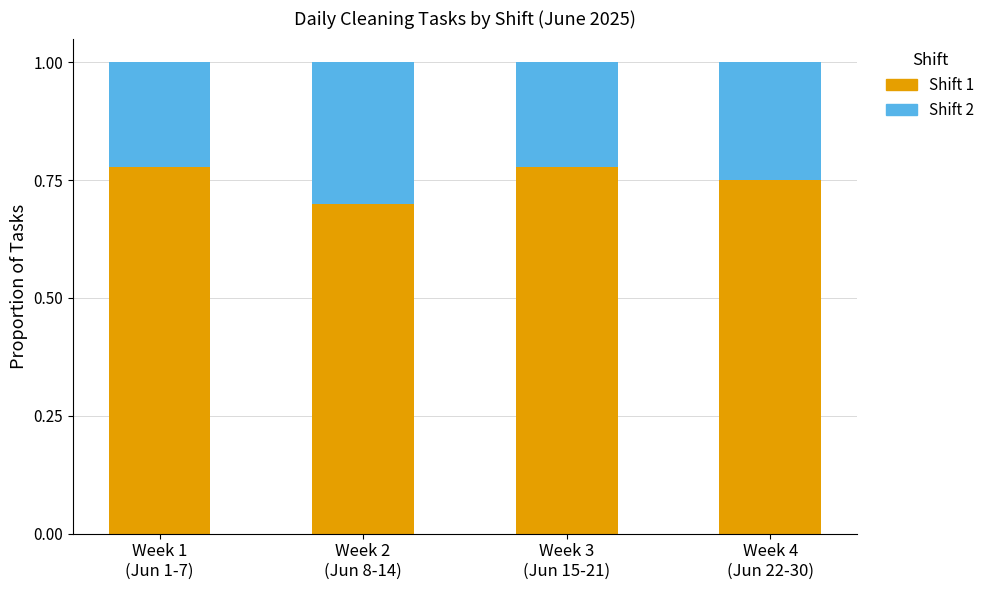

How many Shift 1 values are between 0 and 1?

4